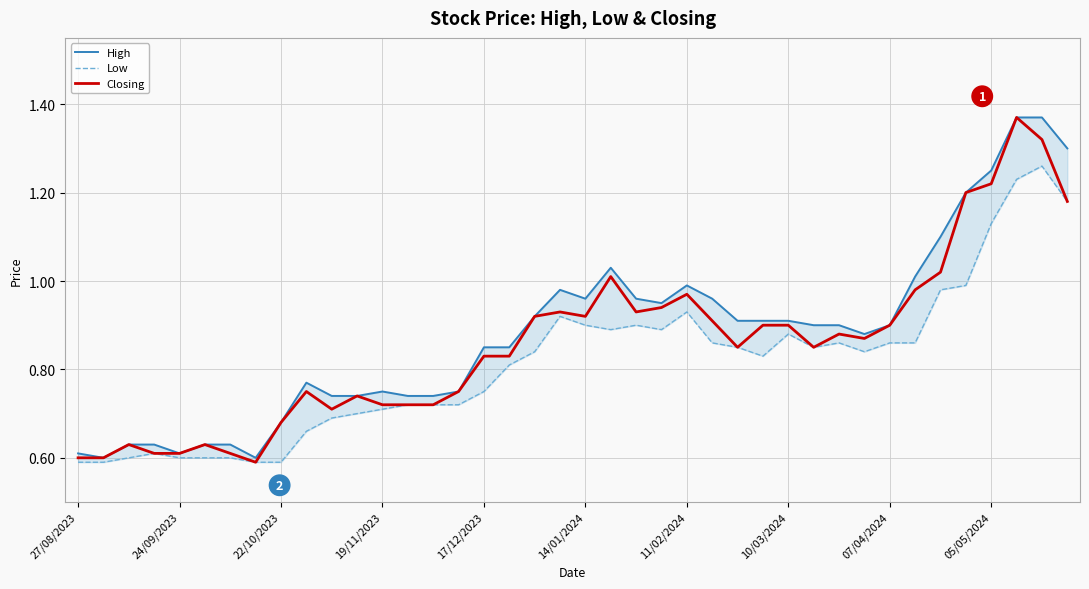

Does the chart have visible grid lines?

Yes